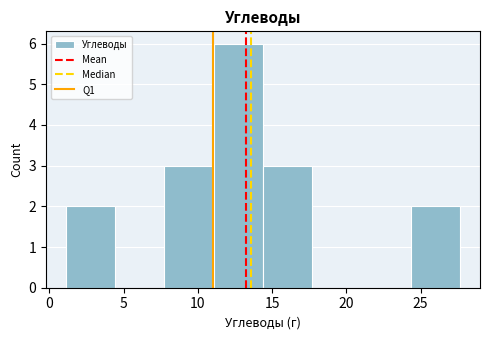

Reading left to right, list every bar in this chart as the range it spans on the x-axis followed by its height. Neither the bar edges nor the heights are printed on the chart, so give them approximately, as read against the axes.

1.0 to 4.5: 2
4.5 to 7.5: 0
7.5 to 11.0: 3
11.0 to 14.5: 6
14.5 to 17.5: 3
17.5 to 21.0: 0
21.0 to 24.5: 0
24.5 to 27.5: 2